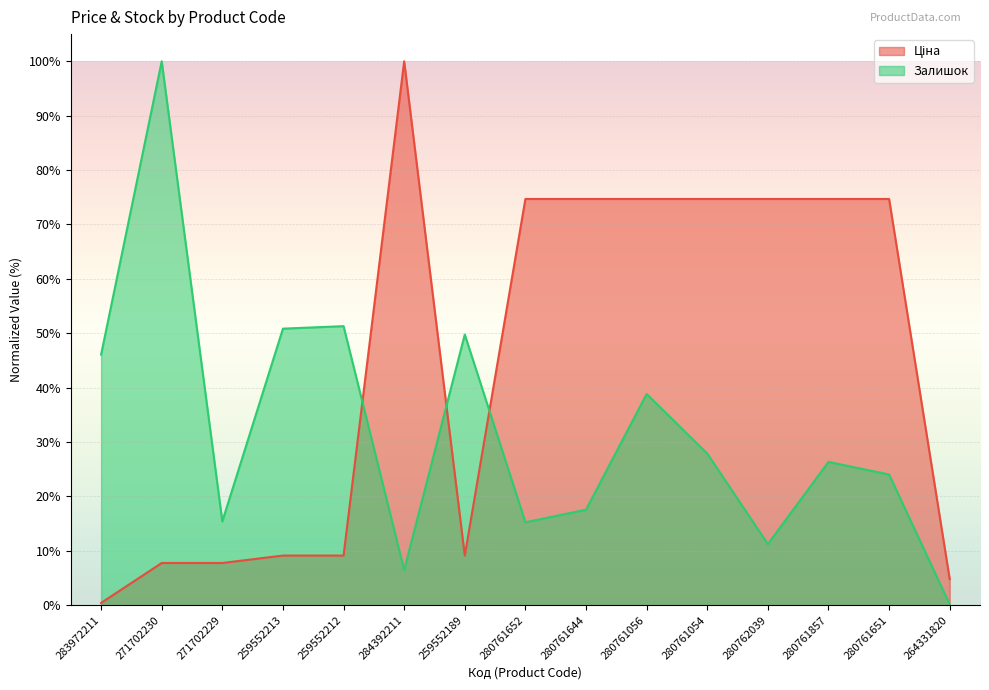

The Залишок series shows 26.3 at 280761857. True or false?

True